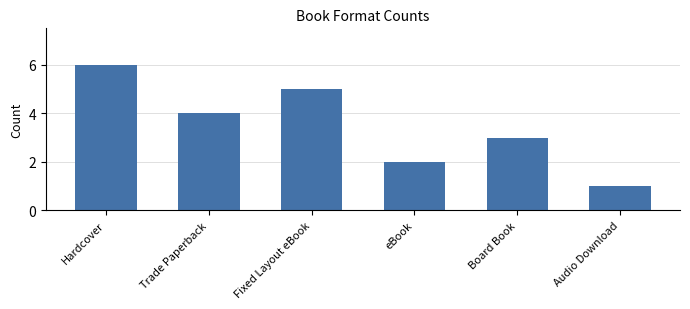

What is the label of the 3rd bar from the left?

Fixed Layout eBook